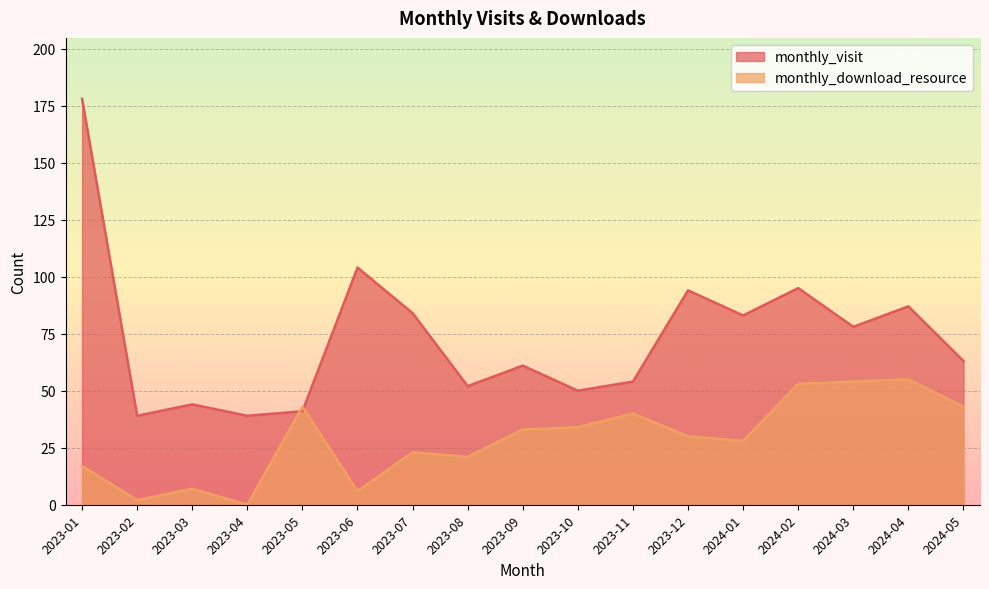

At which category is the sum across all series the highest?

2023-01